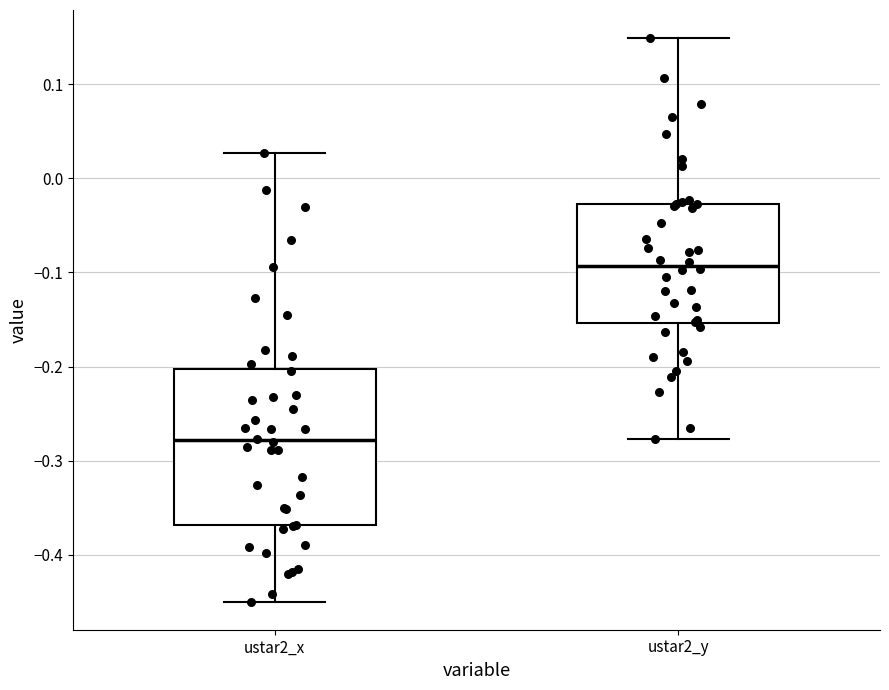

Reading left to right, read every box against the y-axis: the position of its median line, the range the box covers, and the ends of its whiskers. The values are not printed on the chart, so give them approximately, as read against the axis.

ustar2_x: median -0.28, box -0.37 to -0.20, whiskers -0.45 to 0.03
ustar2_y: median -0.09, box -0.15 to -0.03, whiskers -0.28 to 0.15